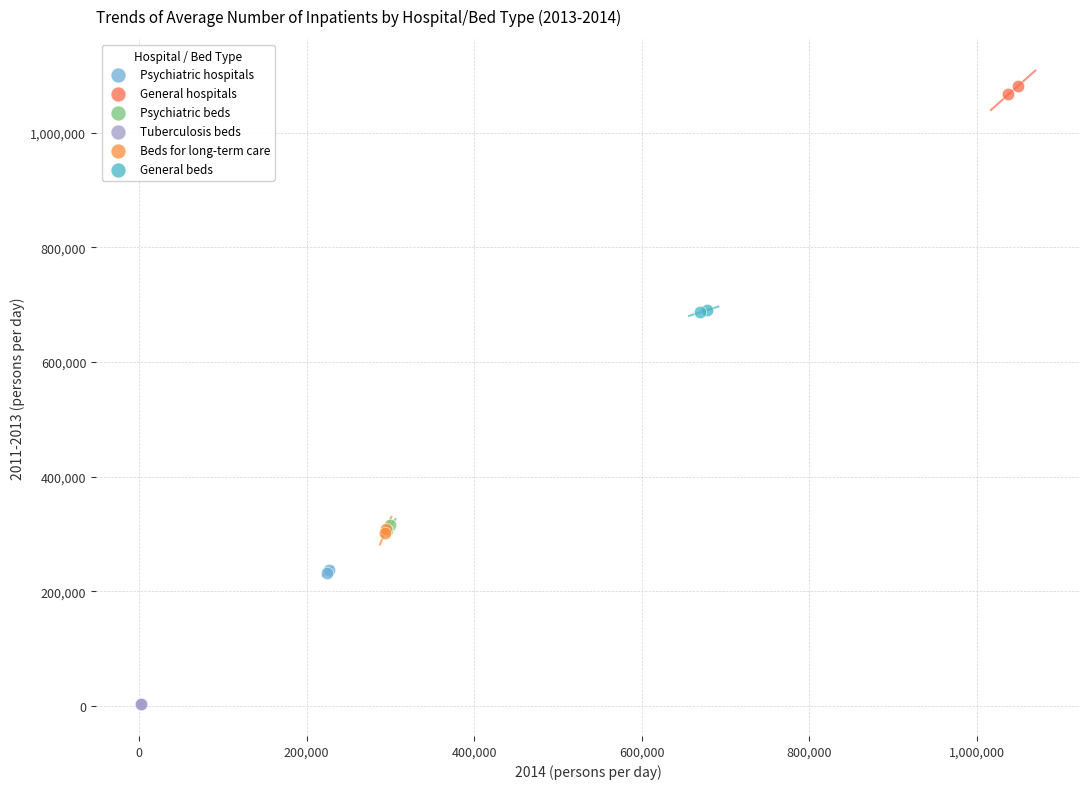

Which series contains the lowest Y value?

Tuberculosis beds